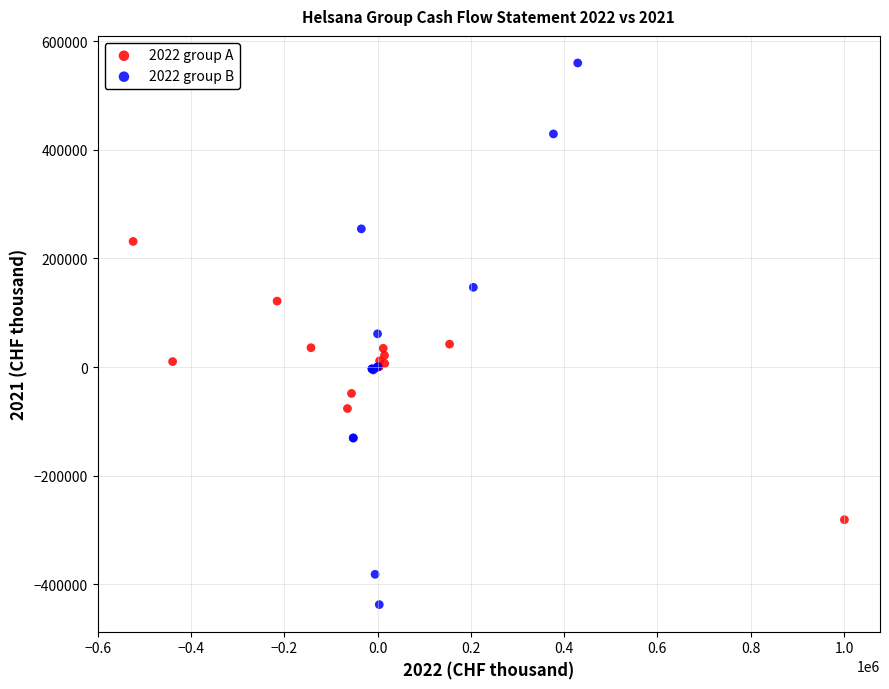

Which series contains the lowest Y value?

2022 group B